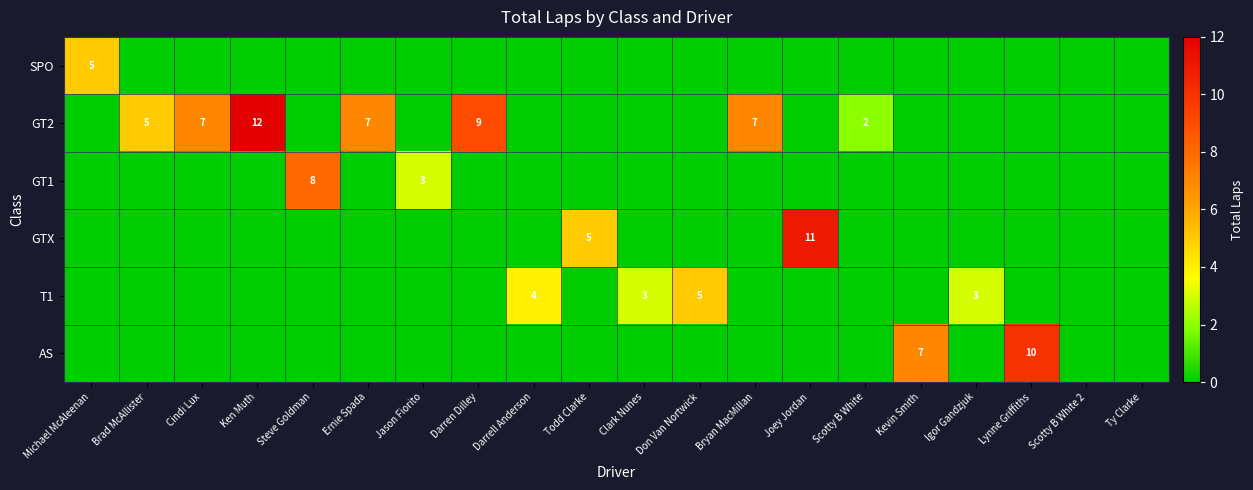

The value of GT2 at Scotty B White is 3. True or false?

False